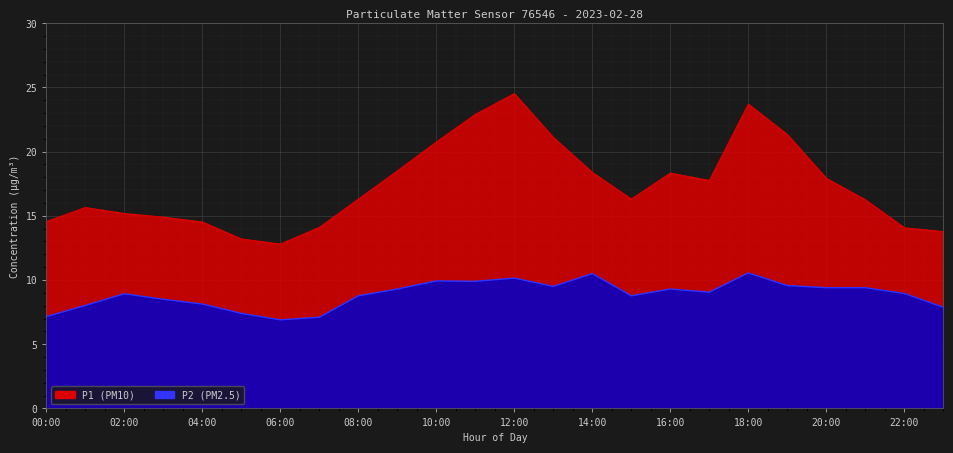

What is the total value across all series at 16:00?

27.6